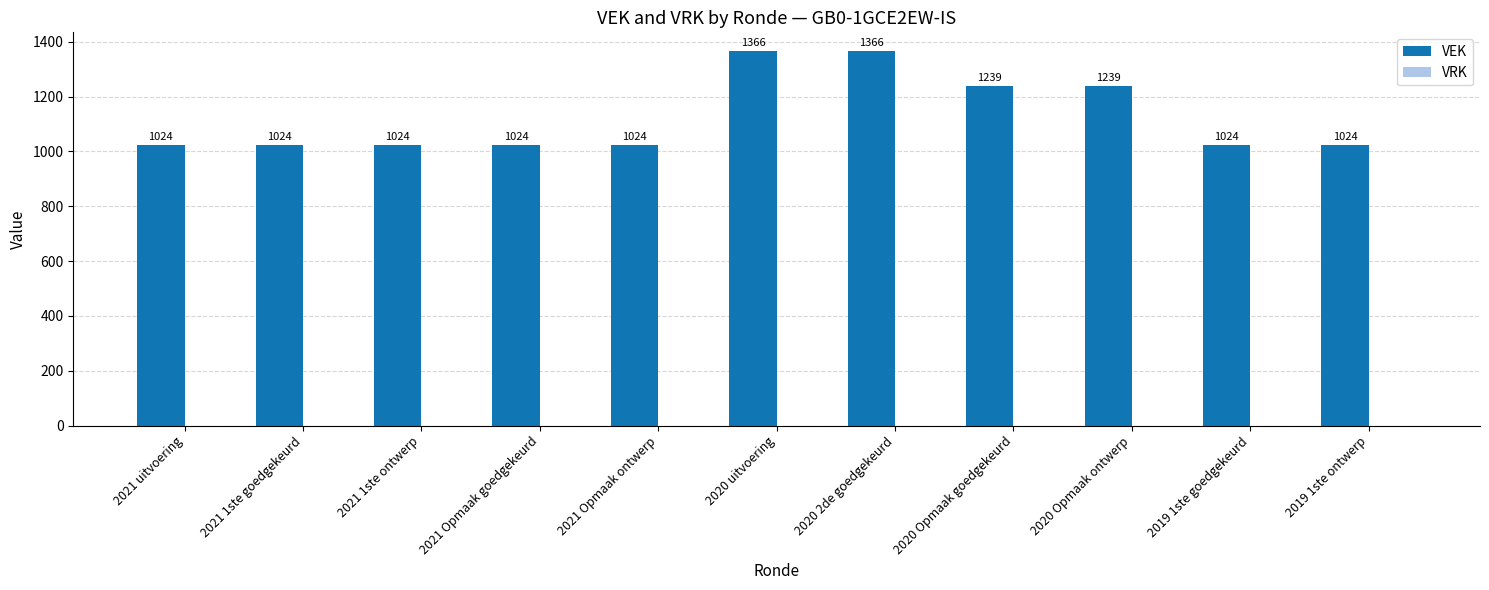

What is the label of the 2nd bar from the left?

2021 1ste goedgekeurd